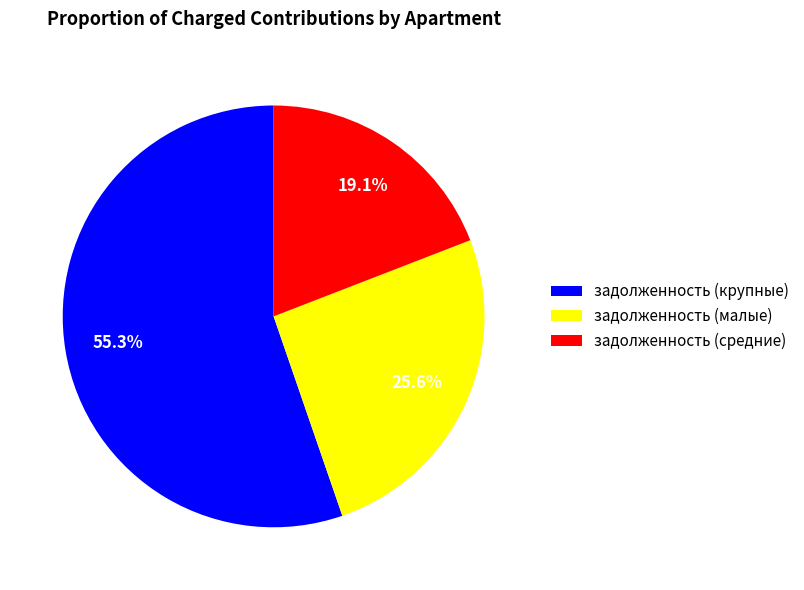

Combined, what portion of the pie is задолженность (малые) and задолженность (средние)?

44.7%